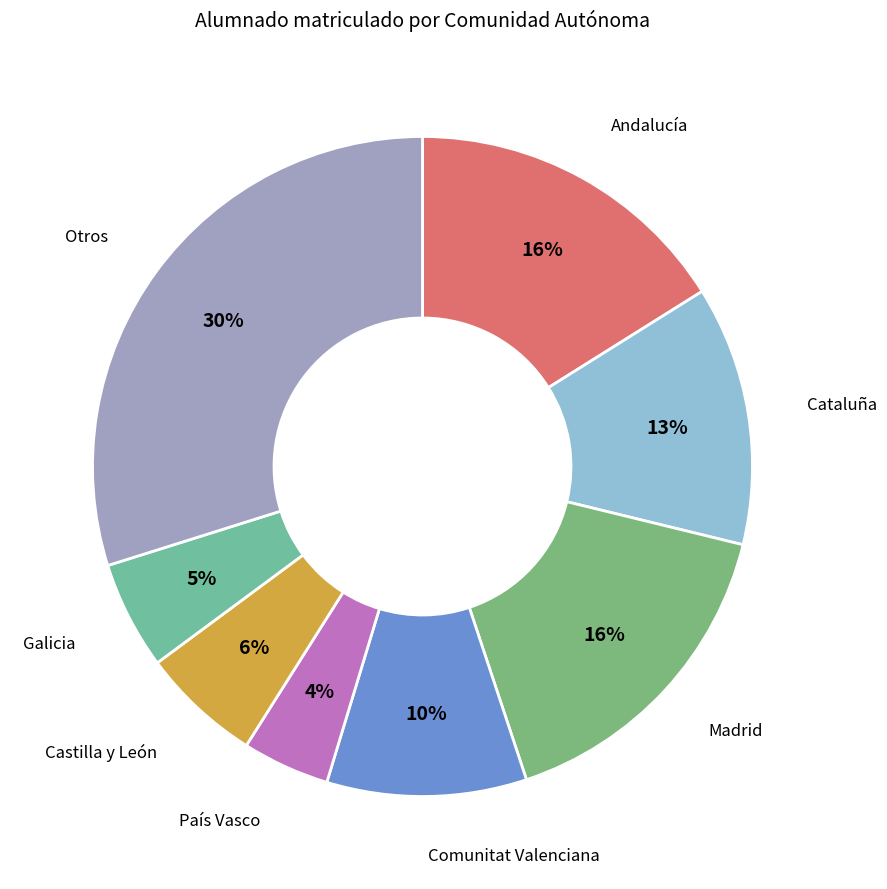

Do Galicia and País Vasco together represent more than half of the pie?

No